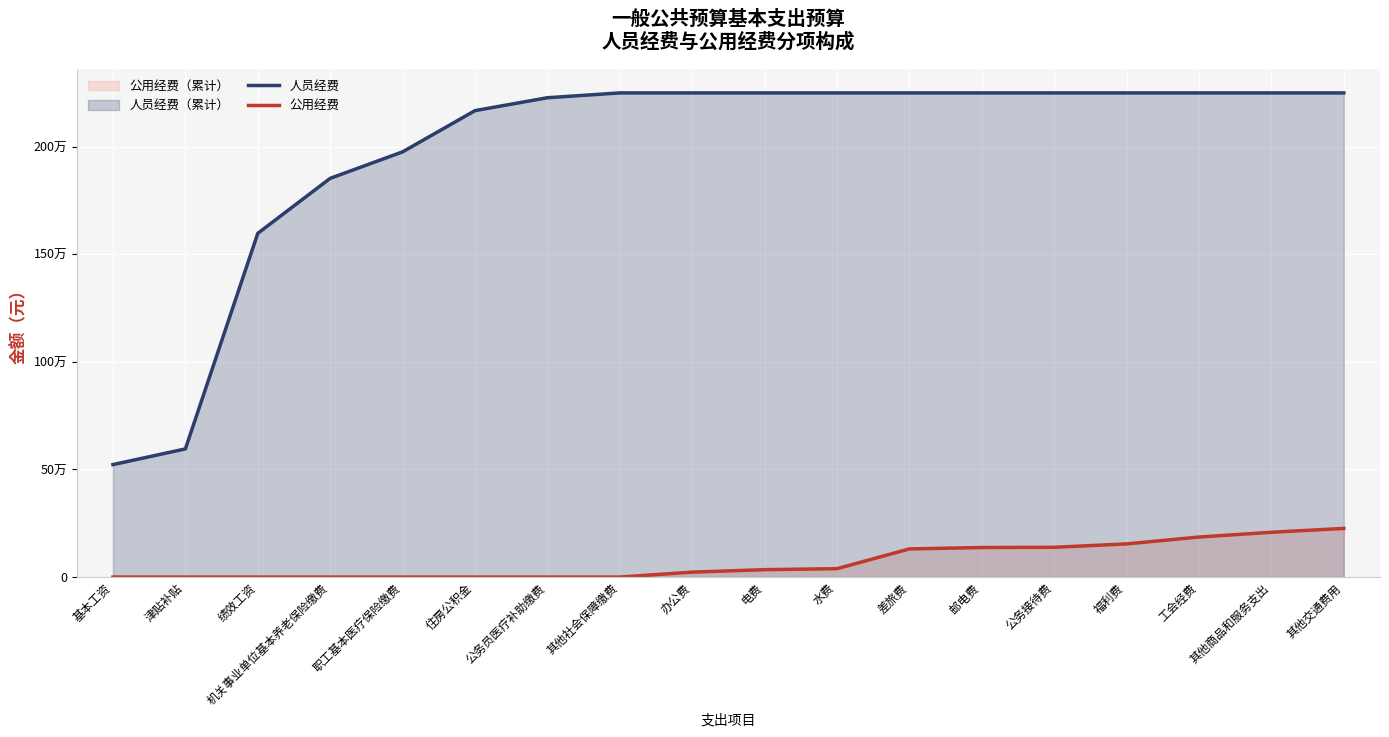

The 公用经费 series shows 39015.0 at 水费. True or false?

True